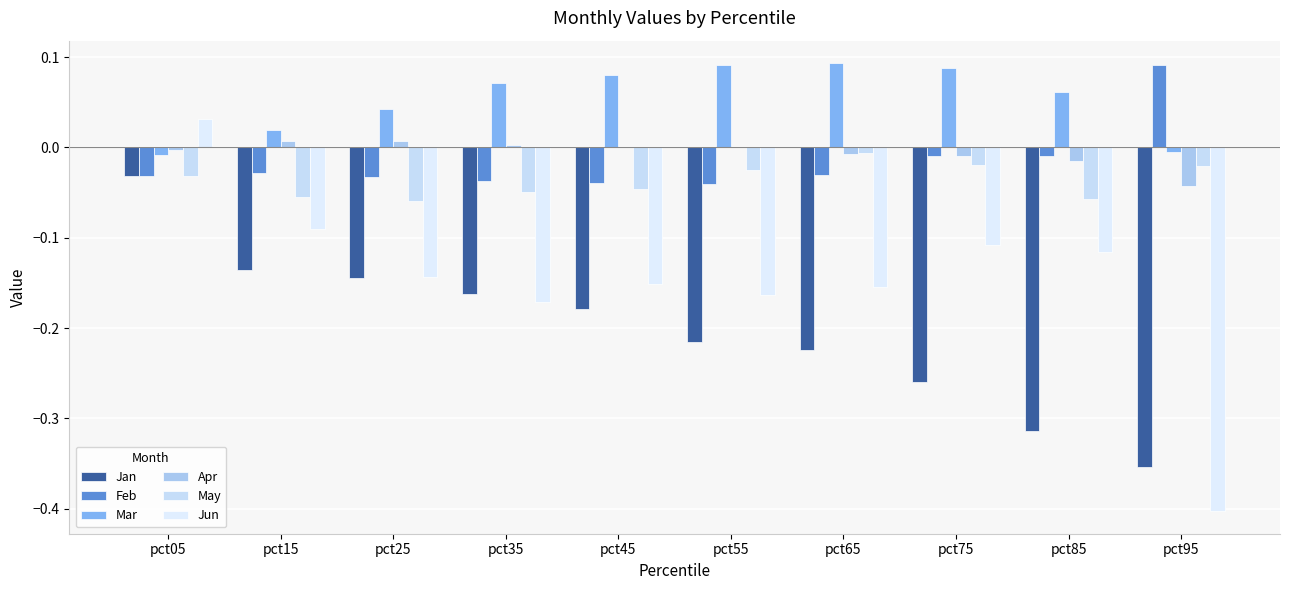

What is the value of the Mar bar at the 8th from the left?

0.1